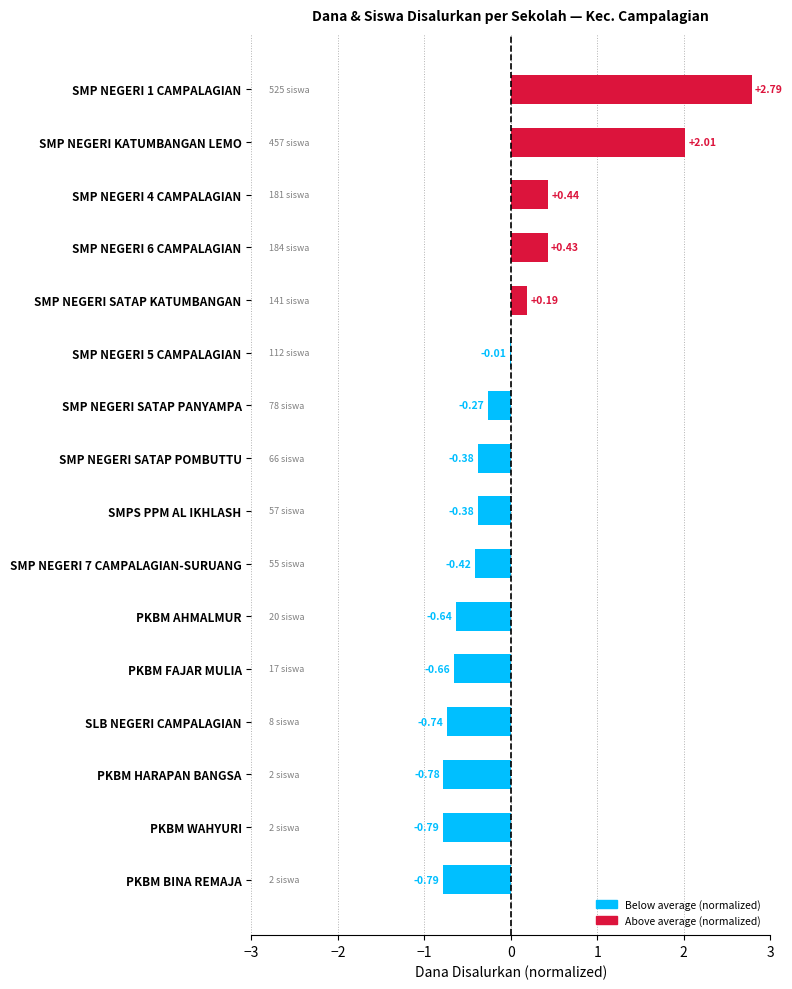

How many data points are above 0?

5